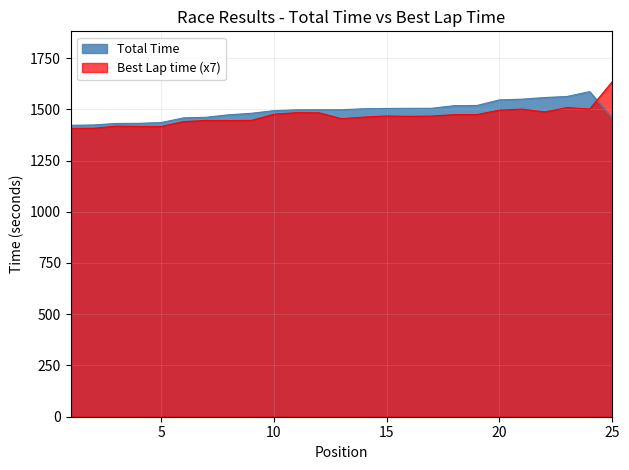

What value does the Total Time series have at 21?

1549.3